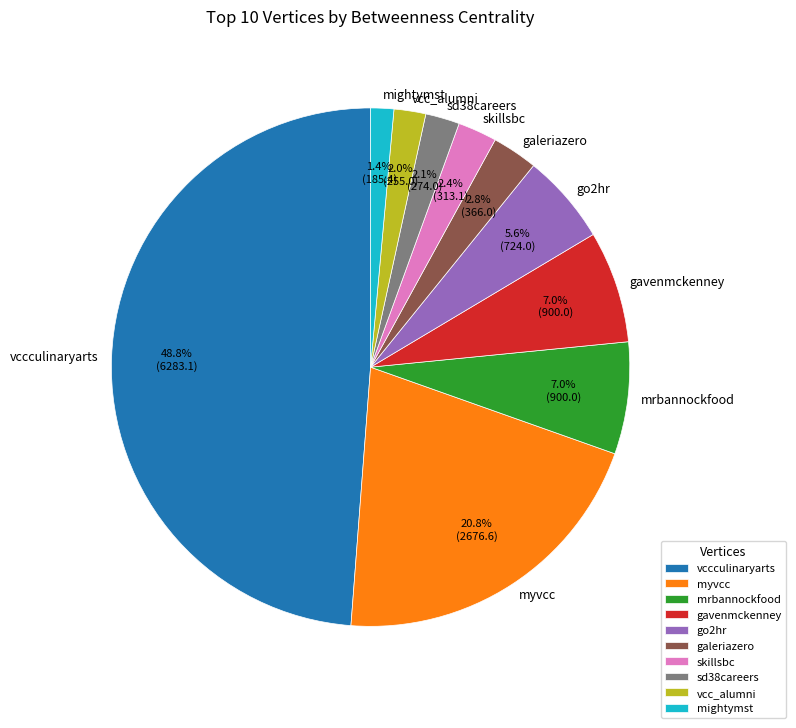

Between mrbannockfood and go2hr, which is larger?

mrbannockfood